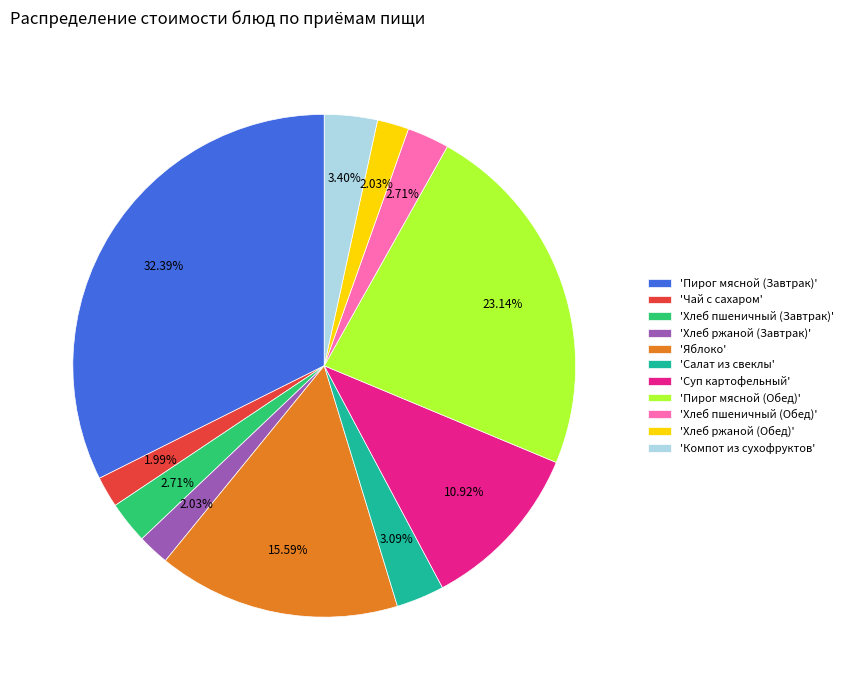

Which category has the biggest portion of the pie?

'Пирог мясной (Завтрак)'